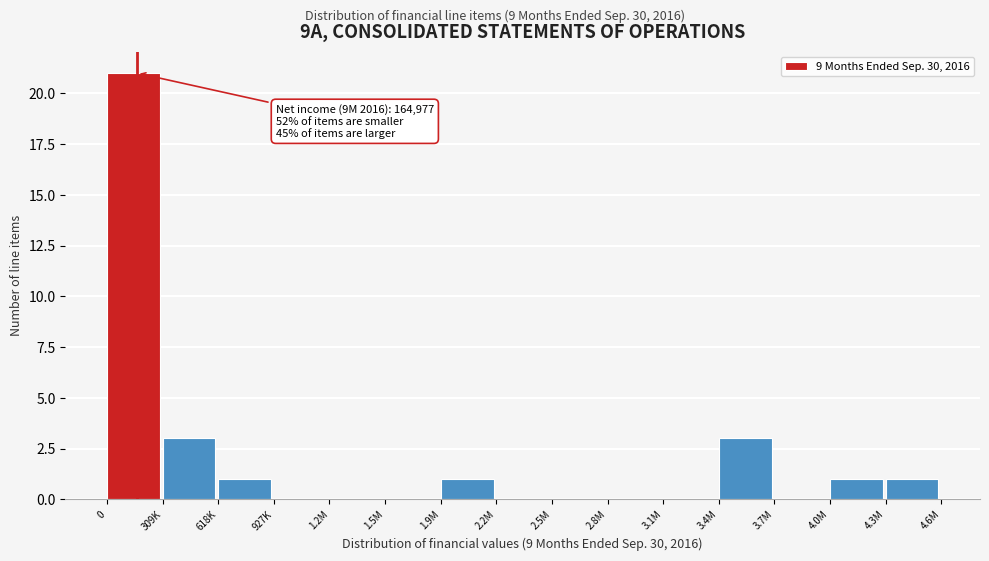

True or false: the data shows 0 at 3.1M.

True